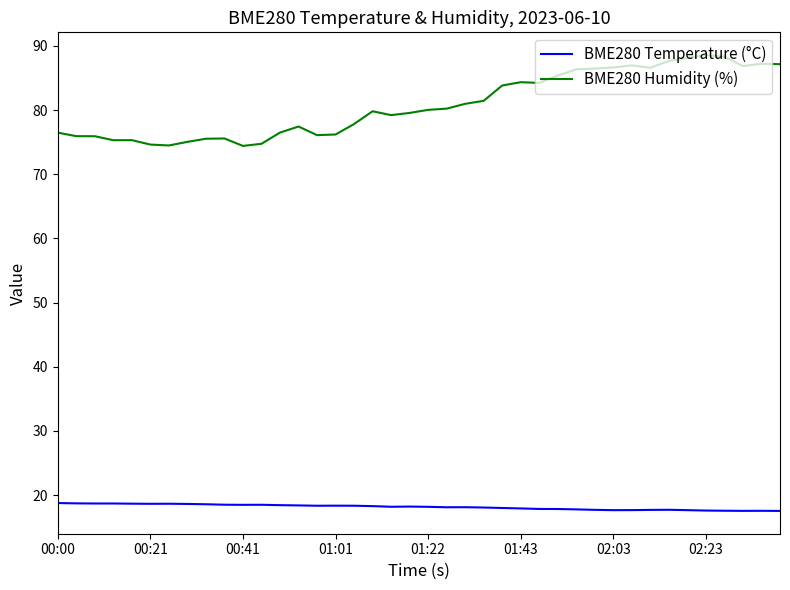

Rank the series by their maximum value, from lowest to highest.

BME280 Temperature (°C), BME280 Humidity (%)